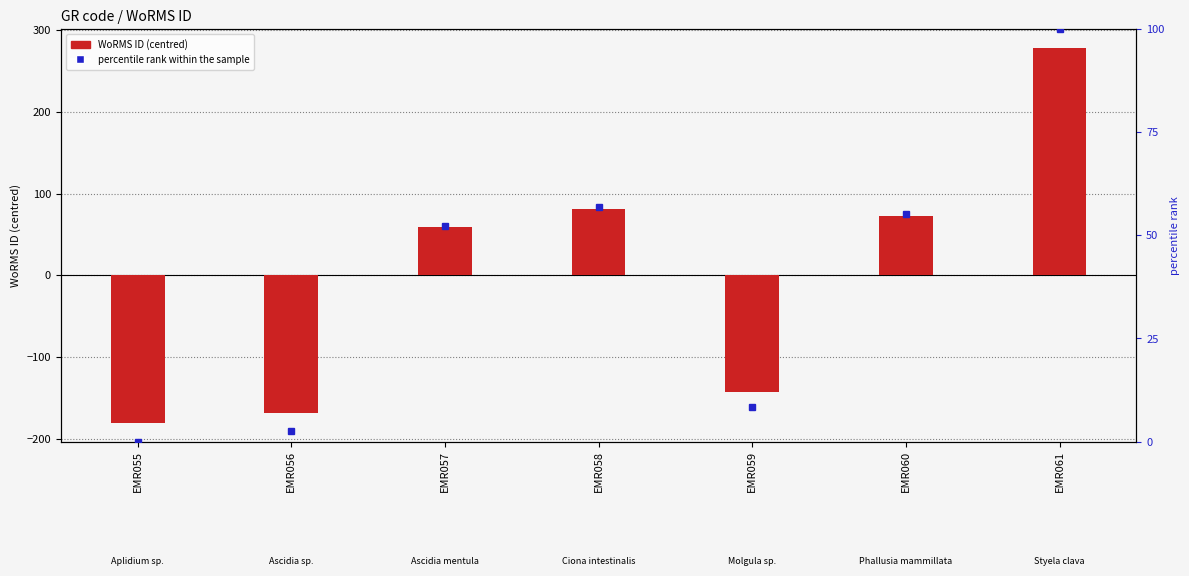

Reading right to left, what are all the values shown in this chart?

WoRMS ID (centred): EMR061=277.9	EMR060=72.9	EMR059=-142.1	EMR058=80.9	EMR057=58.9	EMR056=-168.1	EMR055=-180.1
percentile rank within the sample: EMR061=100.0	EMR060=55.2	EMR059=8.3	EMR058=57.0	EMR057=52.2	EMR056=2.6	EMR055=0.0